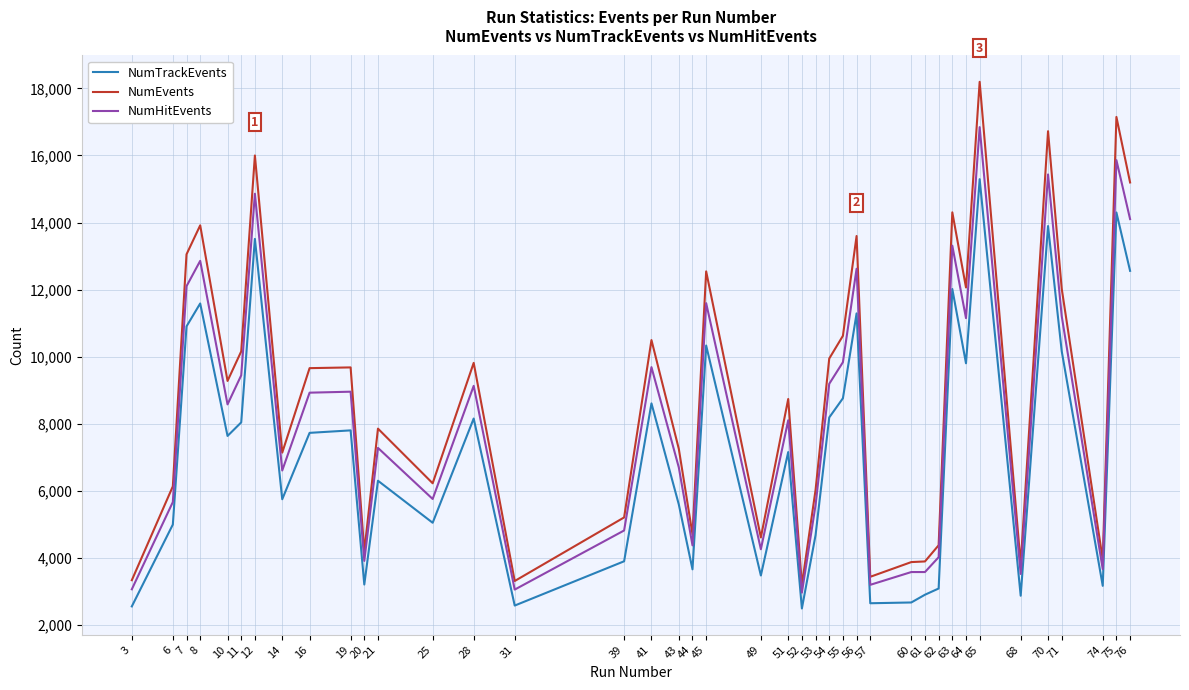

List the series in order of their peak value, highest first.

NumEvents, NumHitEvents, NumTrackEvents